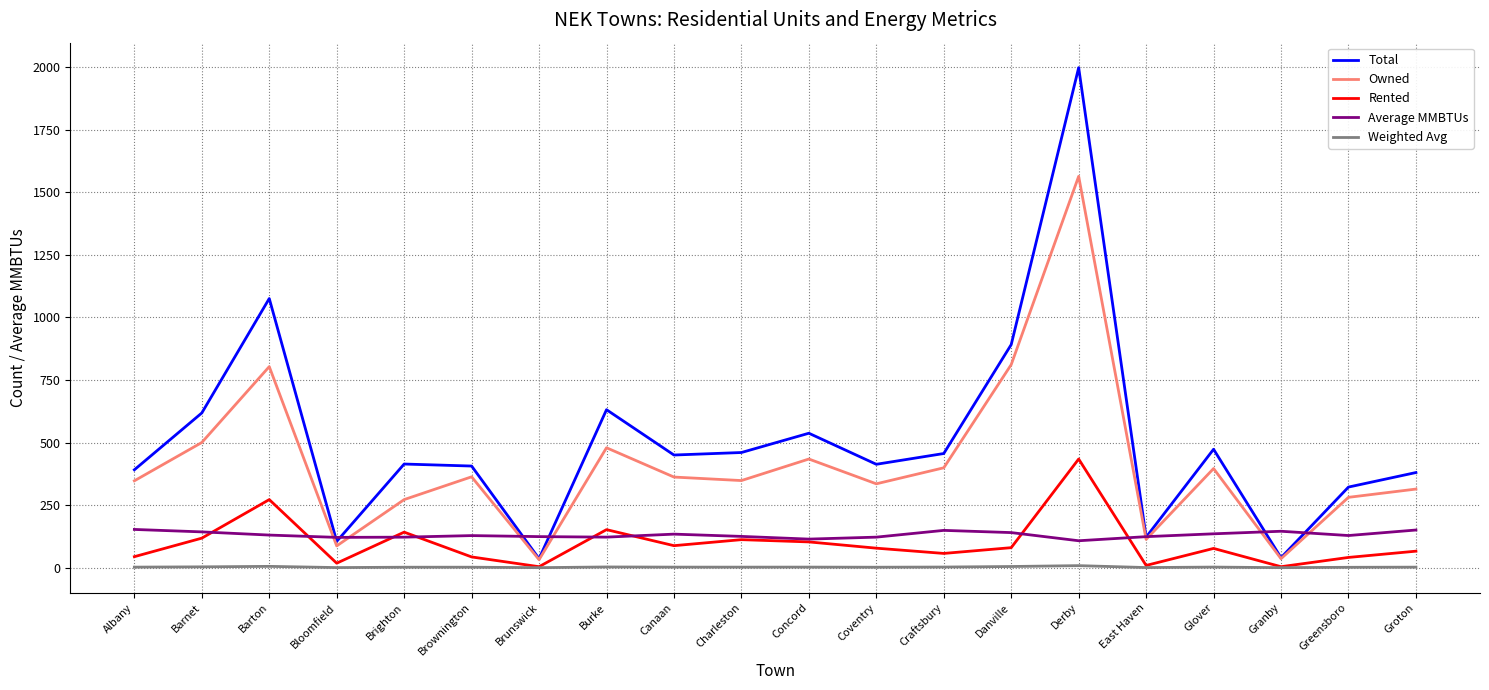

True or false: Weighted Avg and Average MMBTUs cross at least once.

False